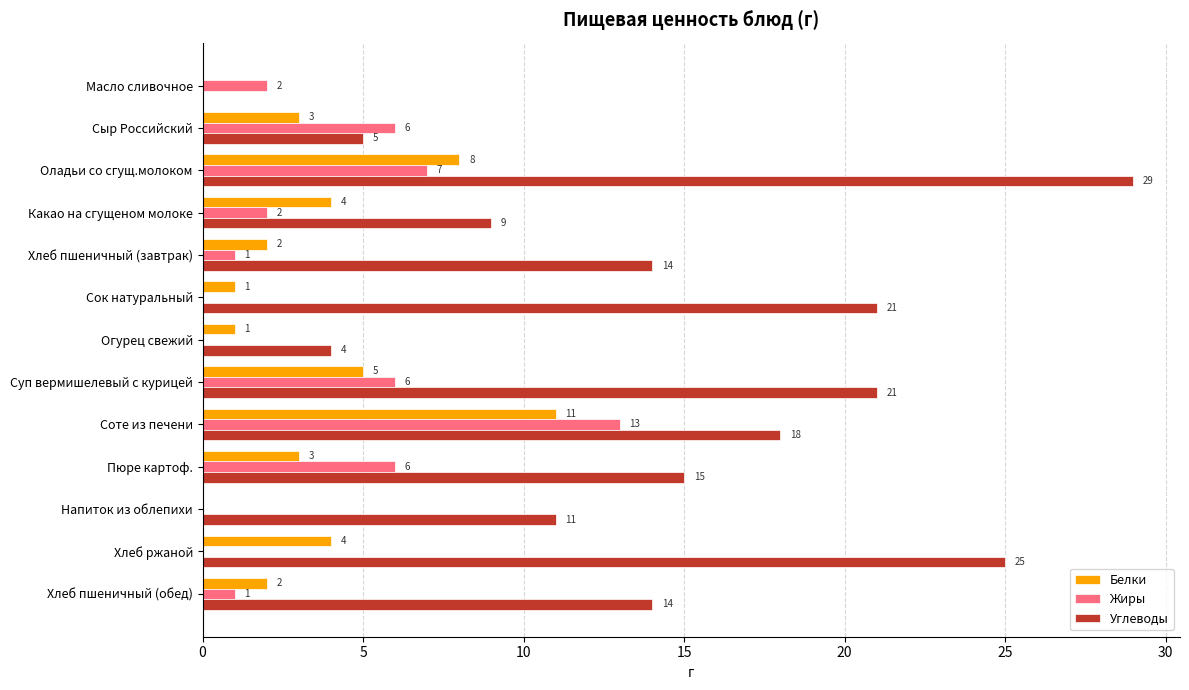

What are all the series names shown in the legend?

Белки, Жиры, Углеводы